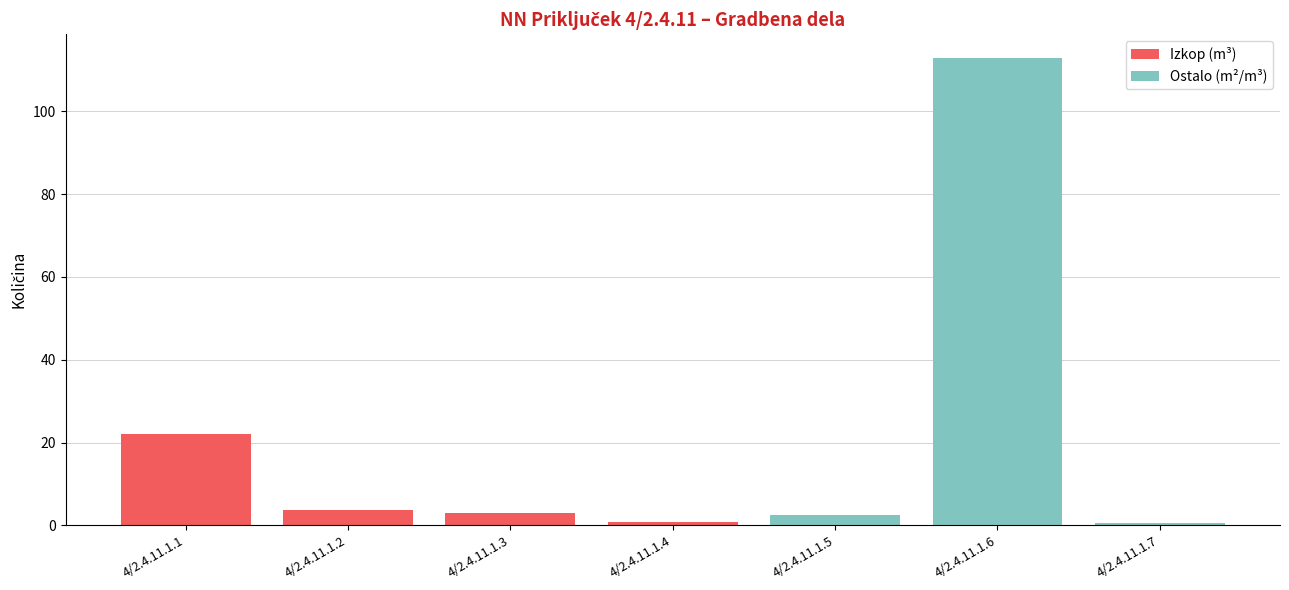

Is it true that Izkop (m³) equals 2.9 at 4/2.4.11.1.3?

True